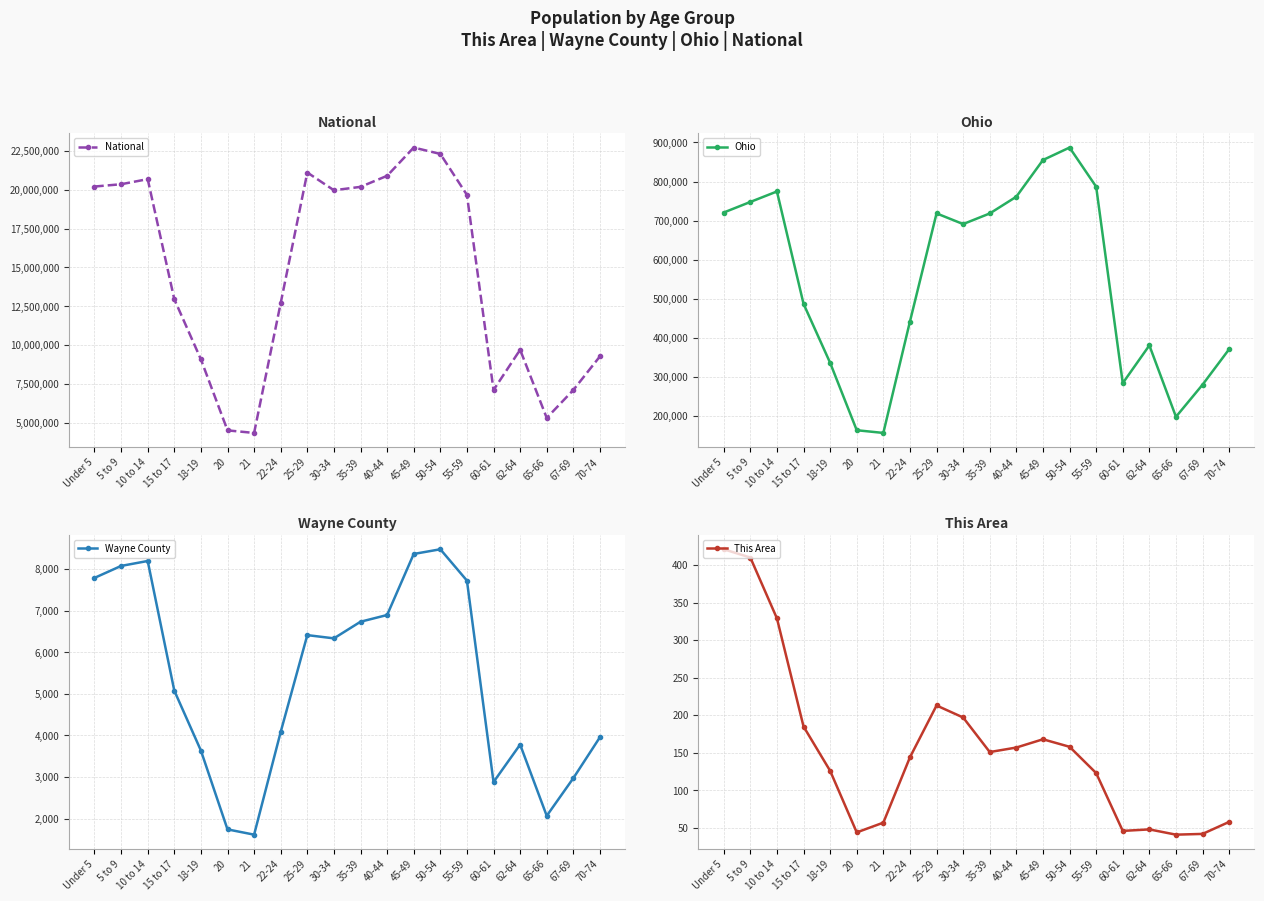

What is the lowest value of the This Area series?

41